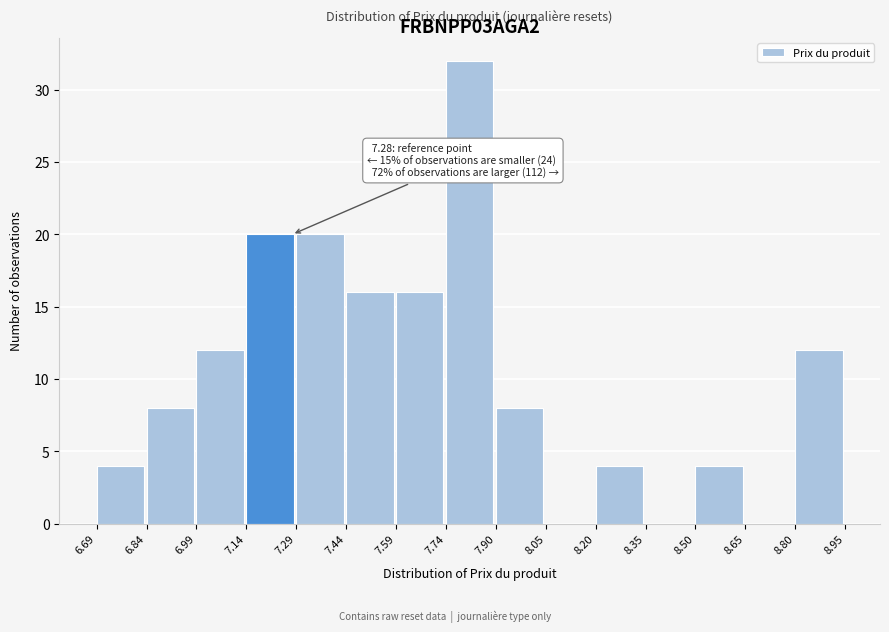

Which range on the x-axis has the tallest bar?

7.74 to 7.90